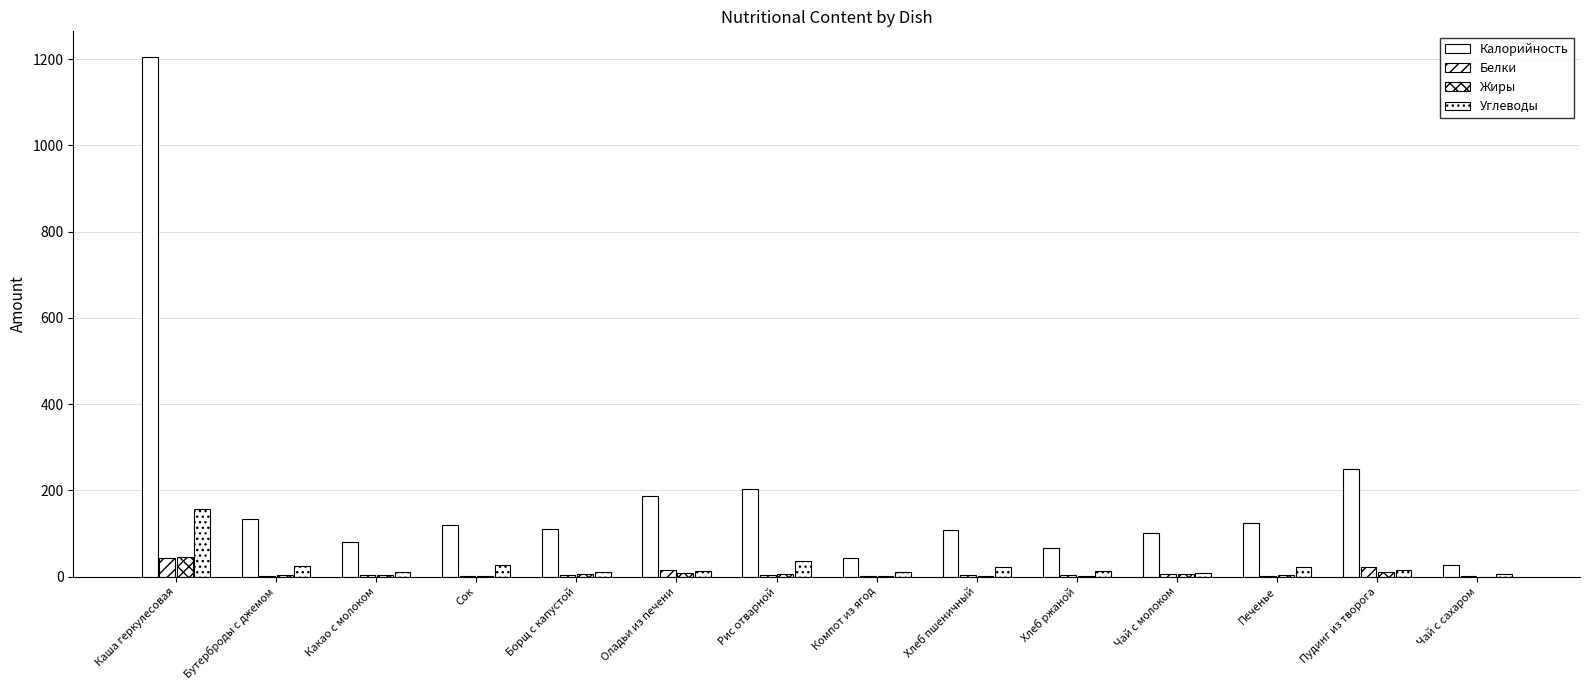

Between Чай с сахаром and Сок, which is larger?

Сок